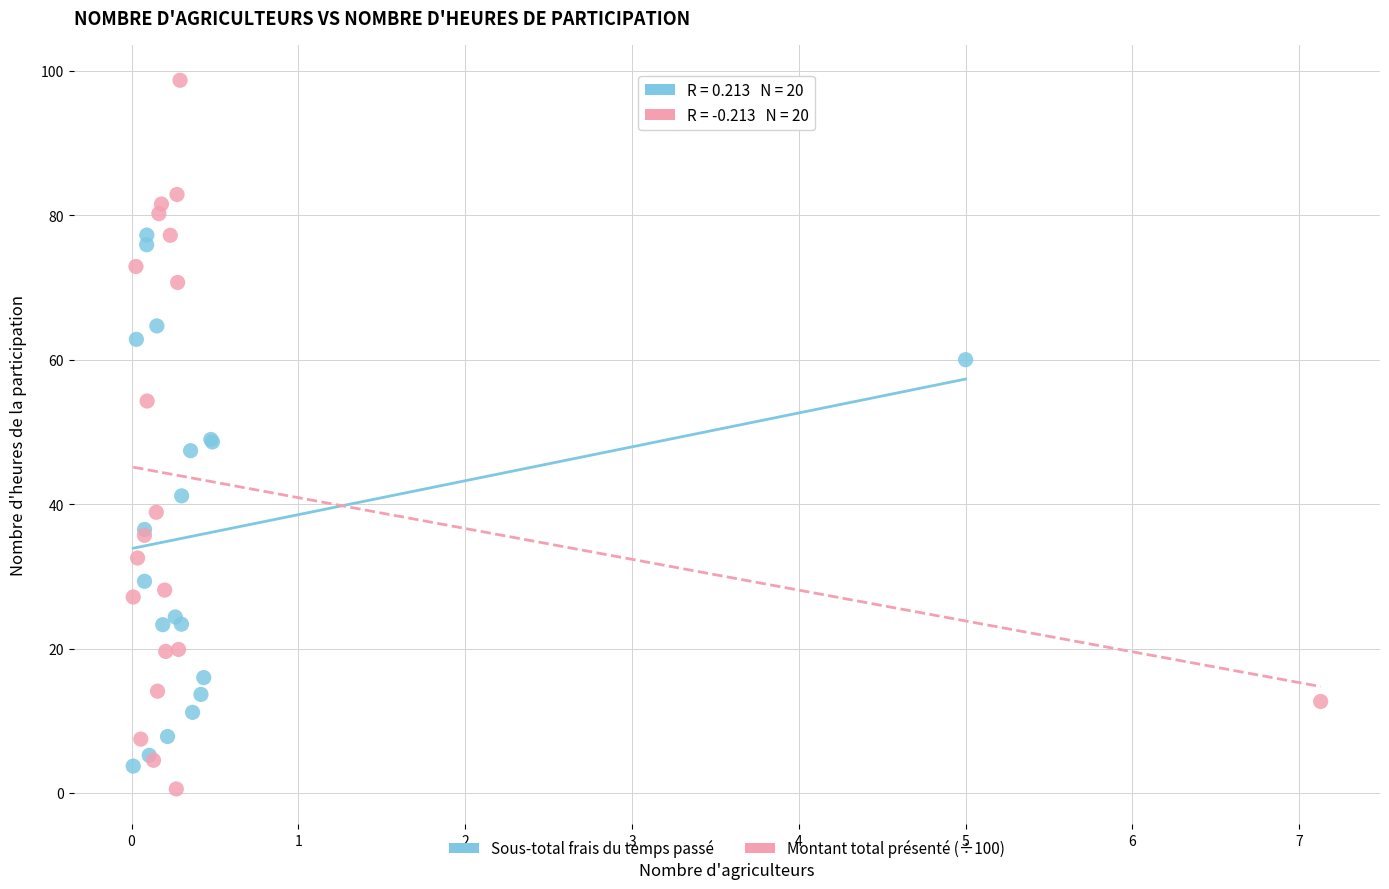

Which series reaches the maximum Y coordinate?

Montant total présenté (÷100)